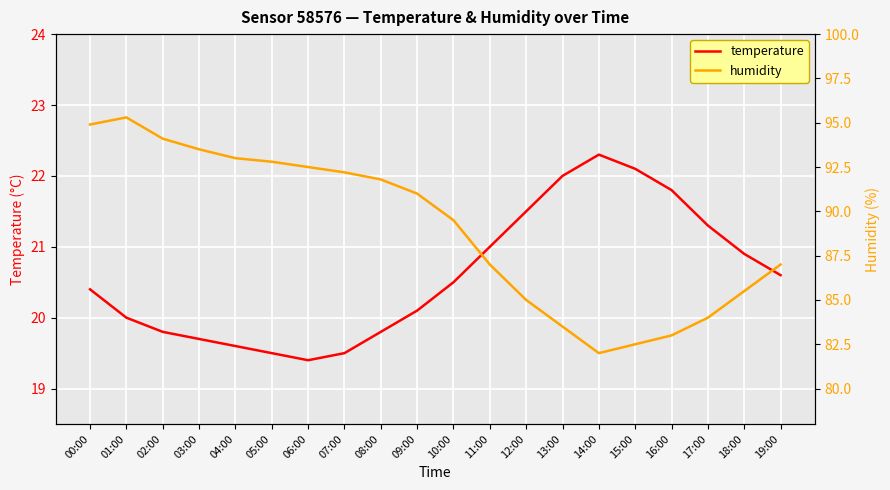

What position from the right is 15:00?

5